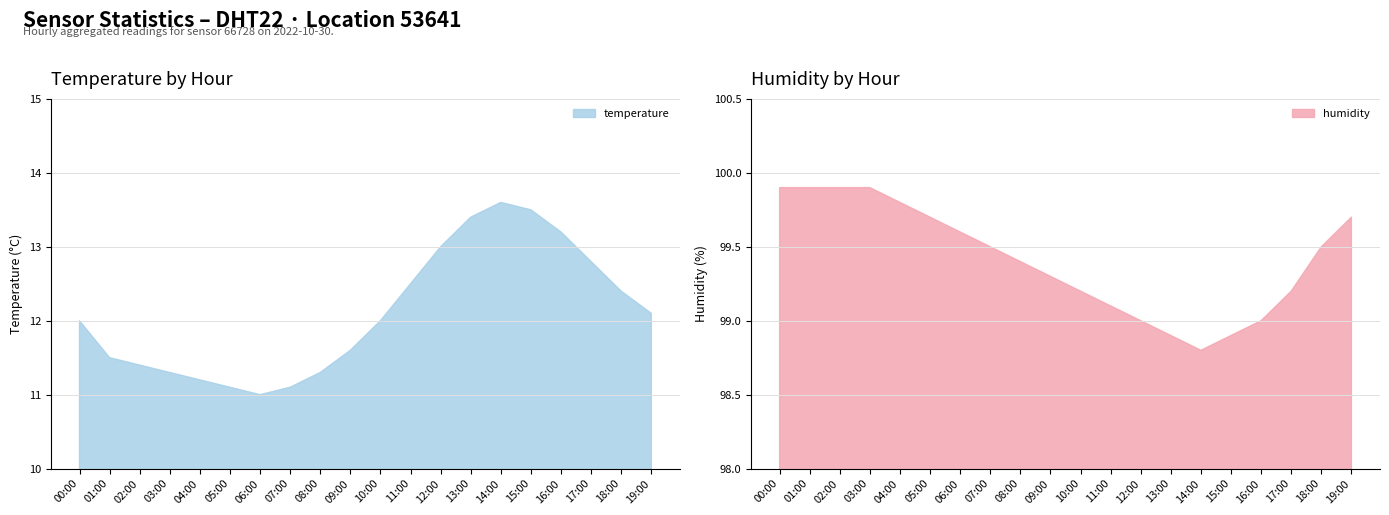

Count the number of data series in this chart.

2